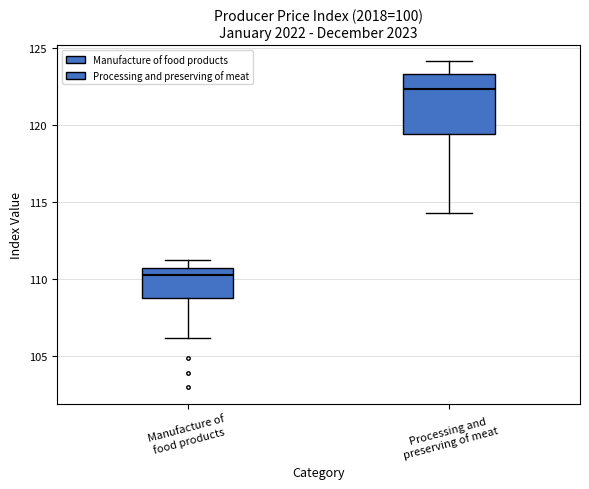

Reading left to right, transcribe this box plot: for each box, give where its median line is, the range the box spans, and where its two whiskers end, as read against the y-axis. The values are not printed on the chart, so give them approximately, as read against the axis.

Manufacture of food products: median 110.0, box 108.5 to 110.5, whiskers 106.0 to 111.0
Processing and preserving of meat: median 122.5, box 119.5 to 123.5, whiskers 114.5 to 124.0